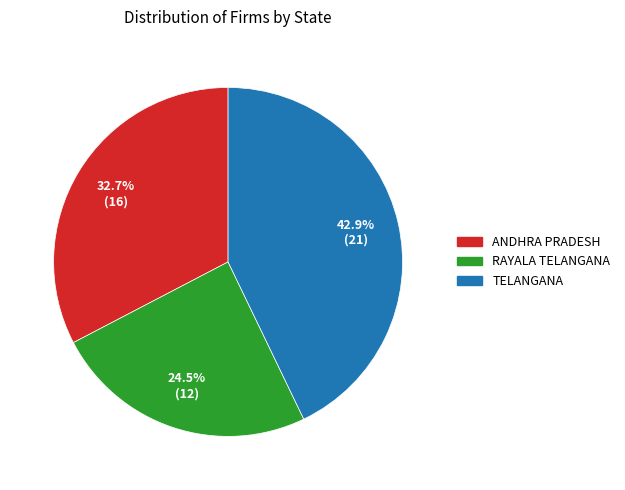

Approximately how many times larger is the value at ANDHRA PRADESH compared to RAYALA TELANGANA?

1.3